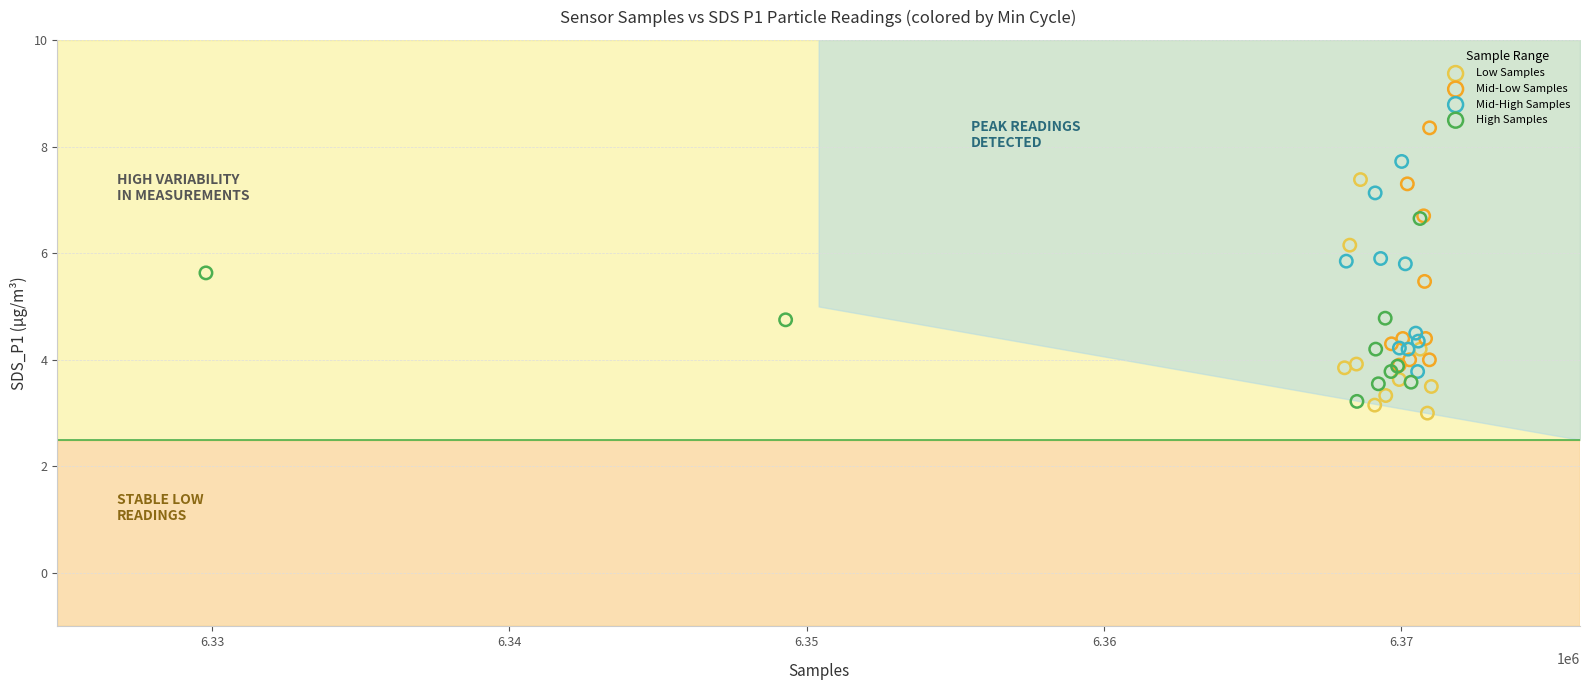

Which series contains the highest Y value?

Mid-Low Samples